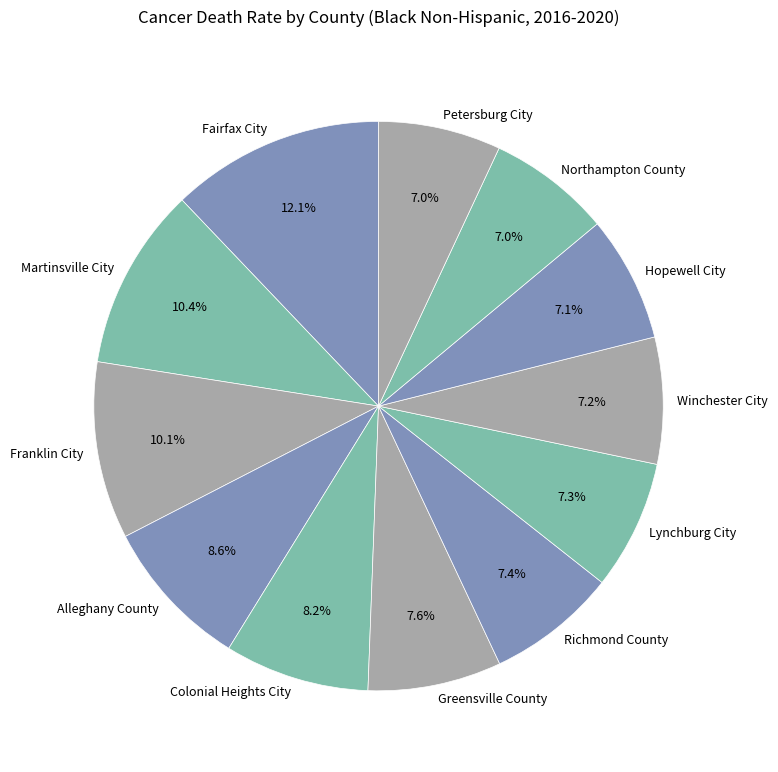

Does any single category account for the majority?

No